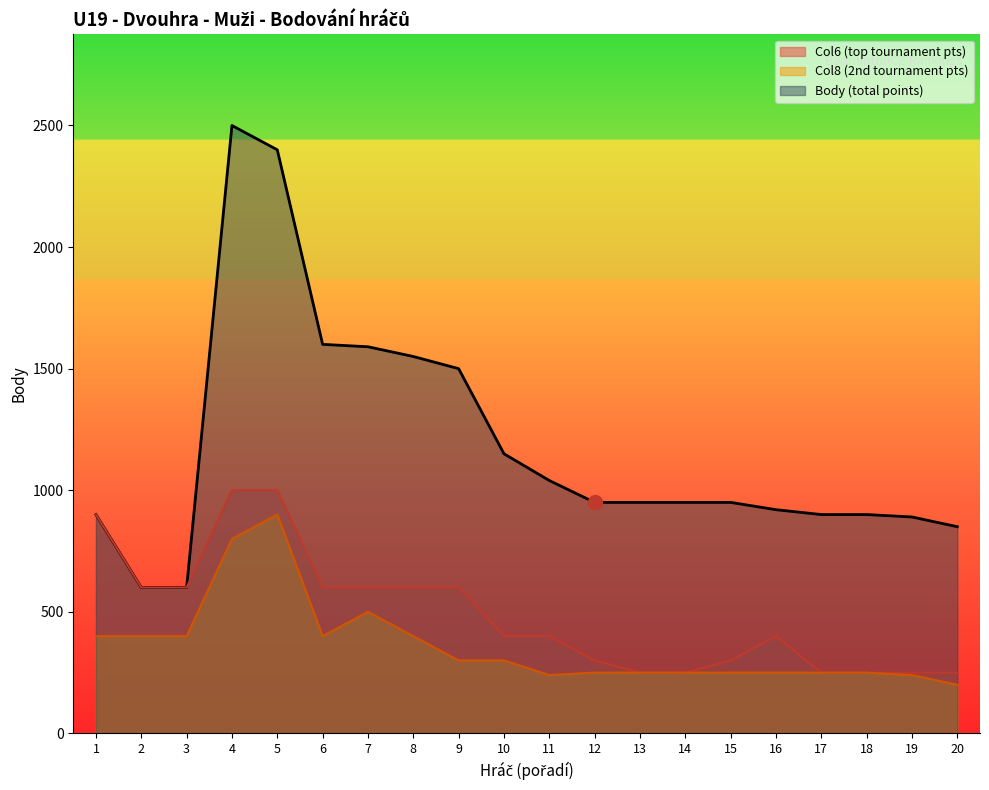

At how many categories does at least one series exceed 1122?

7